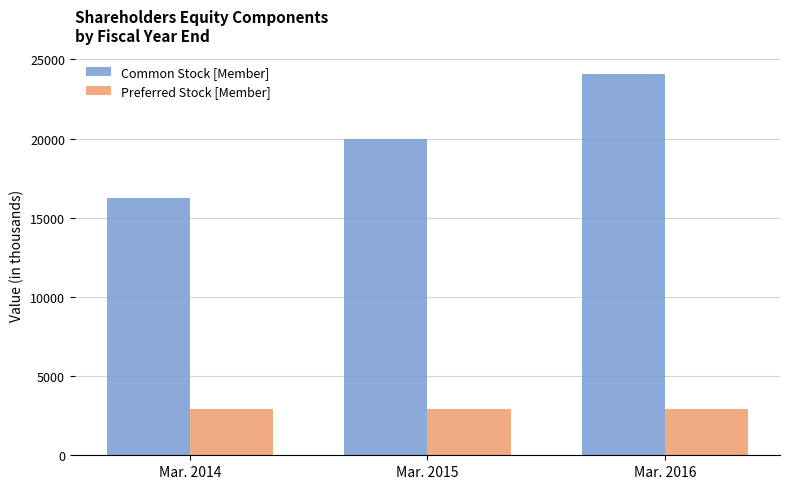

List the series in order of their overall mean, highest first.

Common Stock [Member], Preferred Stock [Member]